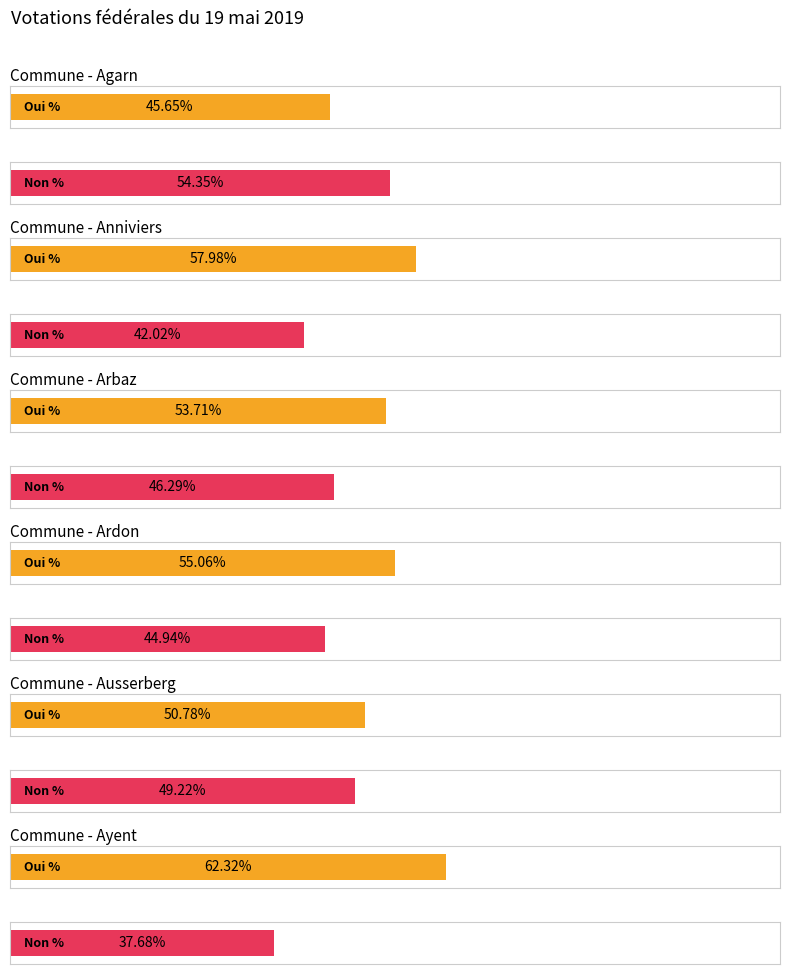

At how many categories does at least one series exceed 52?

5